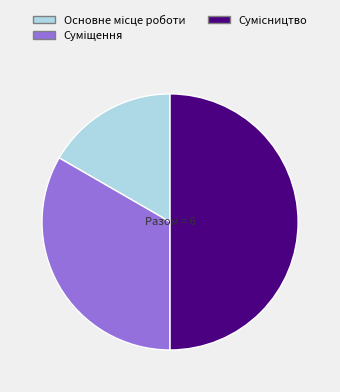

Which category has the biggest portion of the pie?

Сумісництво